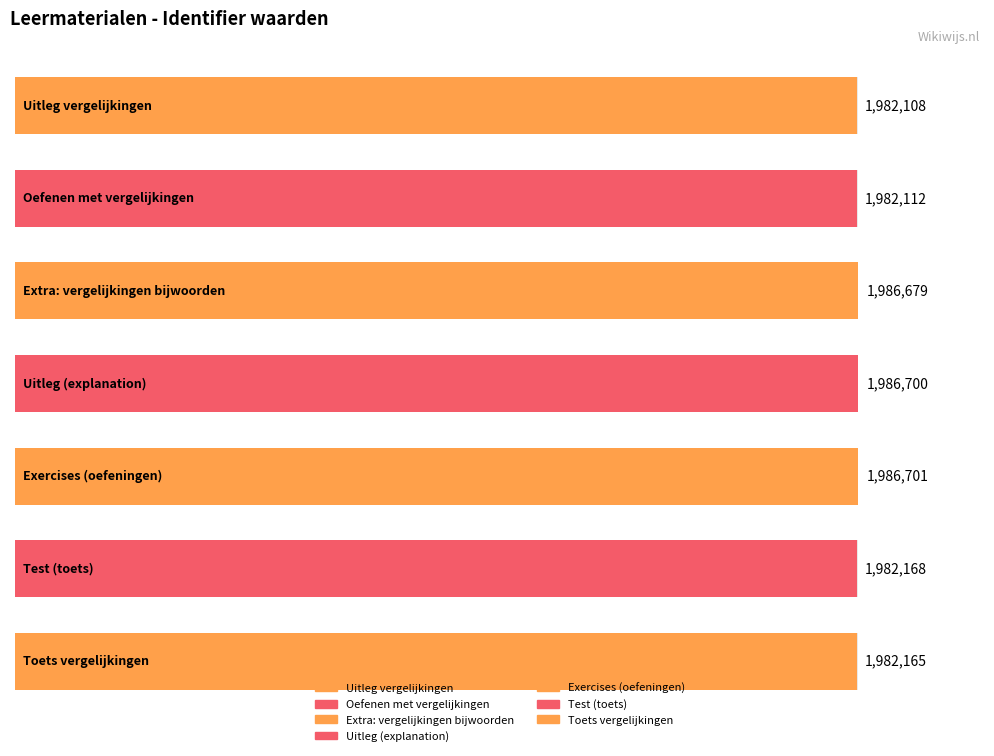

Rank the categories by value from lowest to highest.

Uitleg vergelijkingen, Oefenen met vergelijkingen, Toets vergelijkingen, Test (toets), Extra: vergelijkingen bijwoorden, Uitleg (explanation), Exercises (oefeningen)